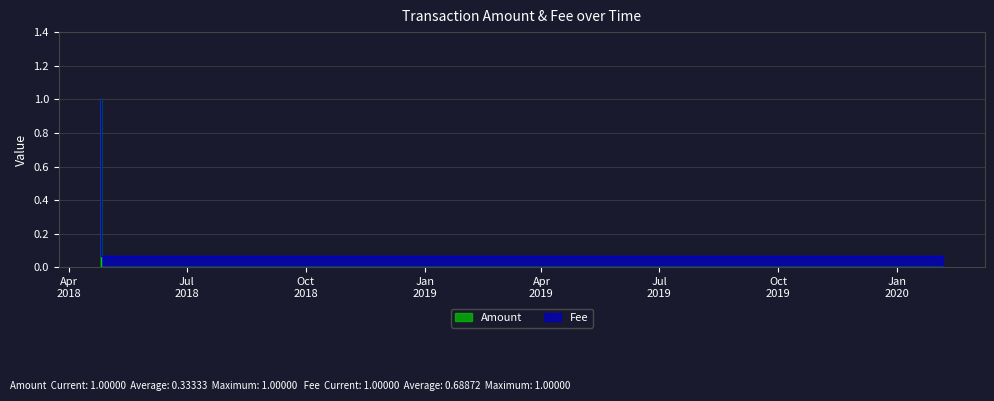

Read the Fee value at 2020-02-05 05:48:48.

1.0